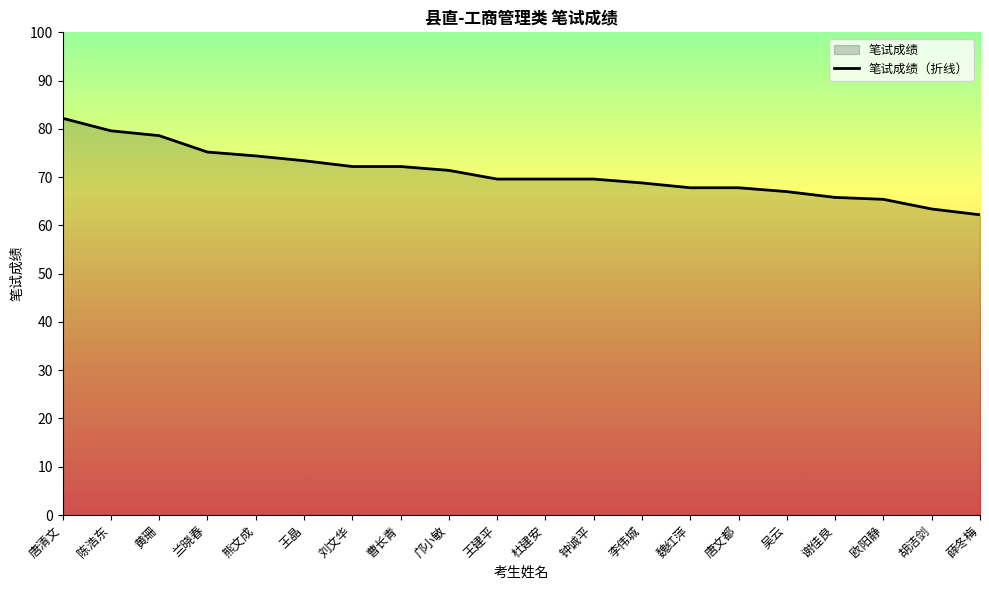

How many values are below 69?

8